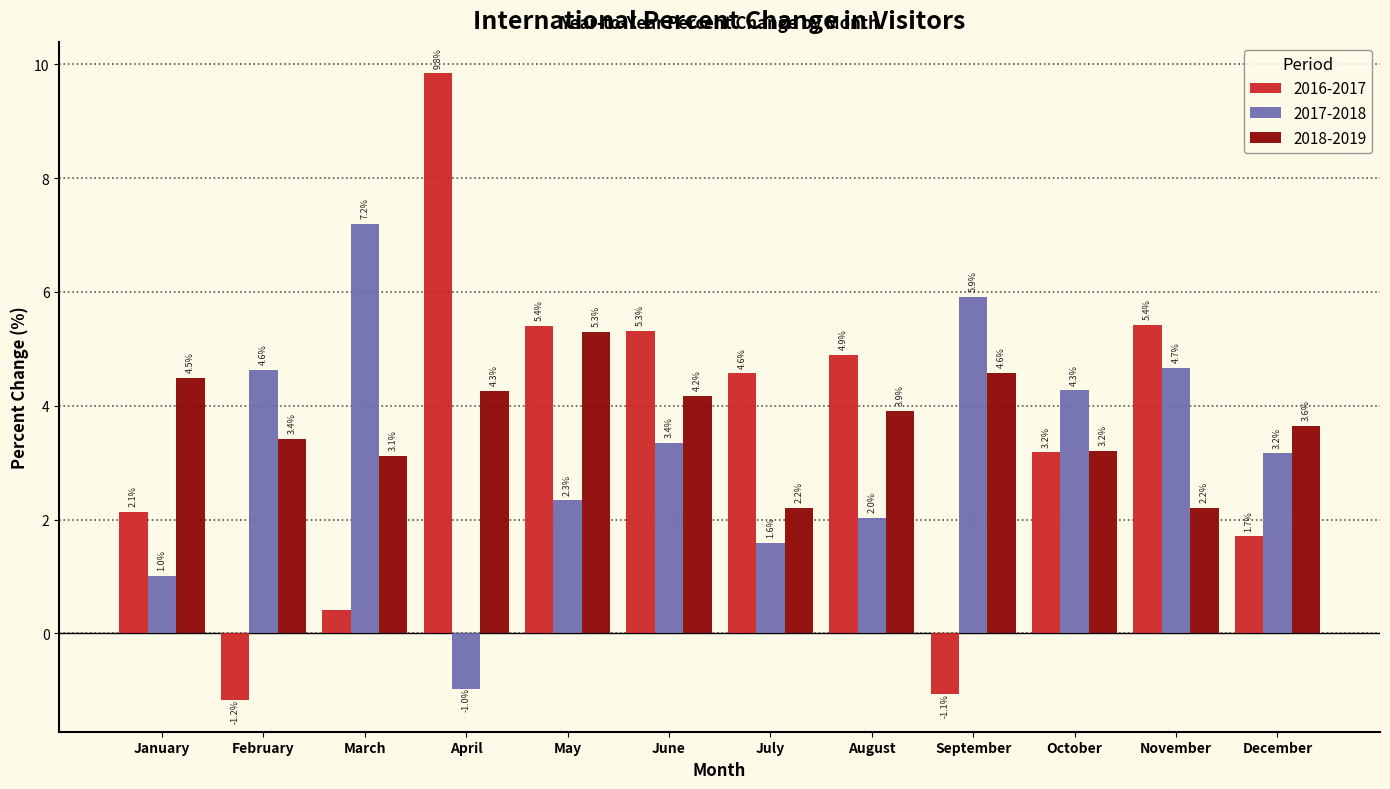

Is it true that 2017-2018 equals 3.2 at December?

True